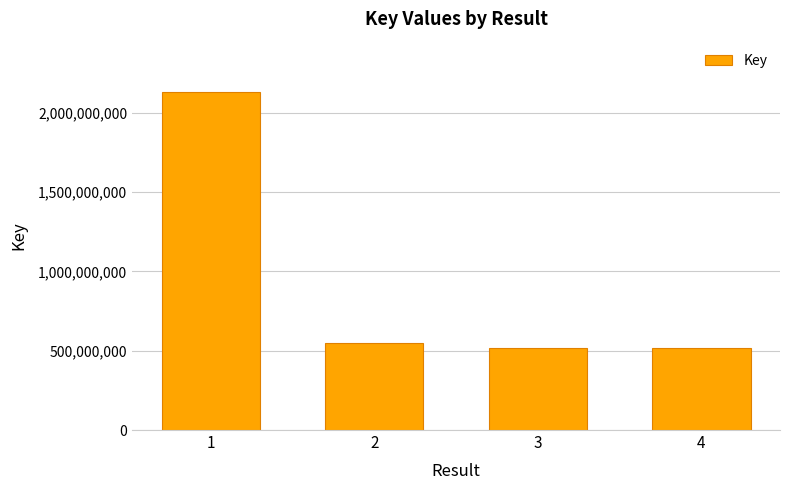

What is the smallest value displayed?

514558217